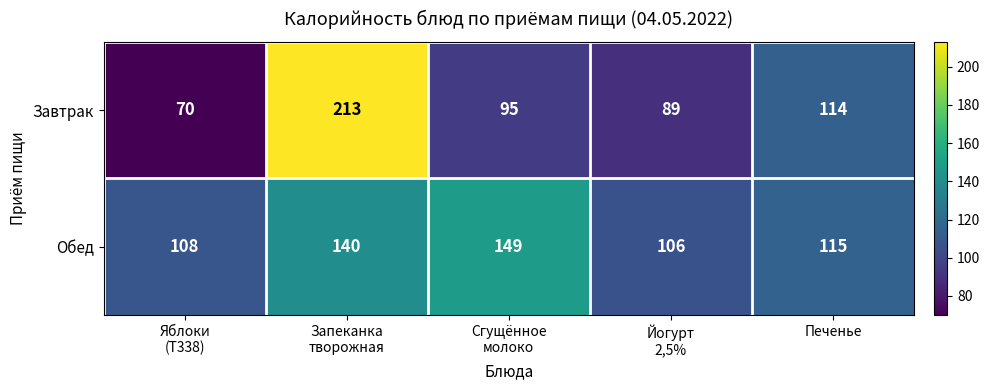

Which series has the largest total across all categories?

Обед